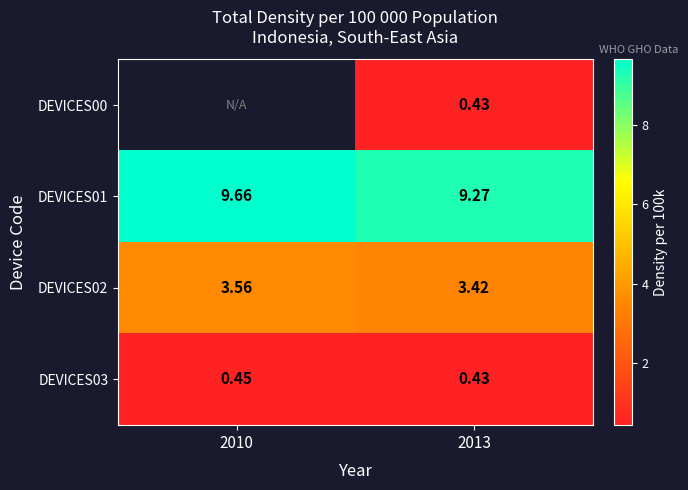

At which category is the sum across all series the highest?

2013